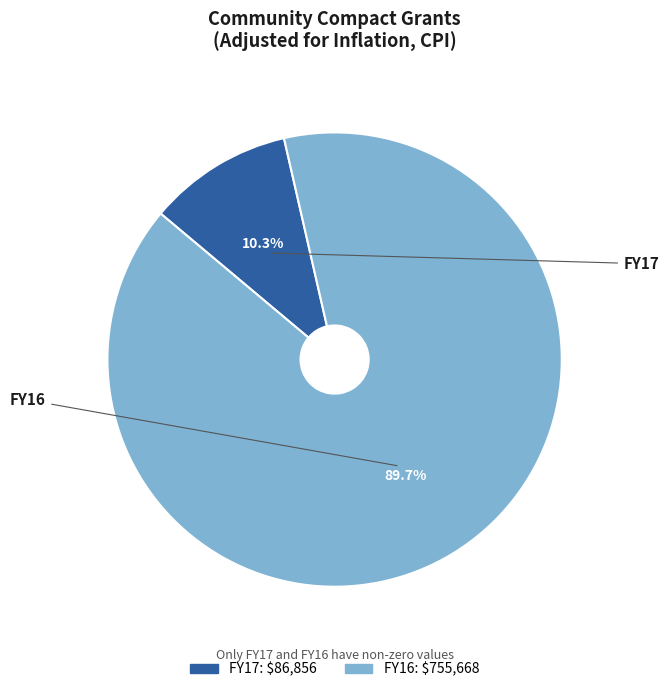

How many slices are in this pie chart?

2